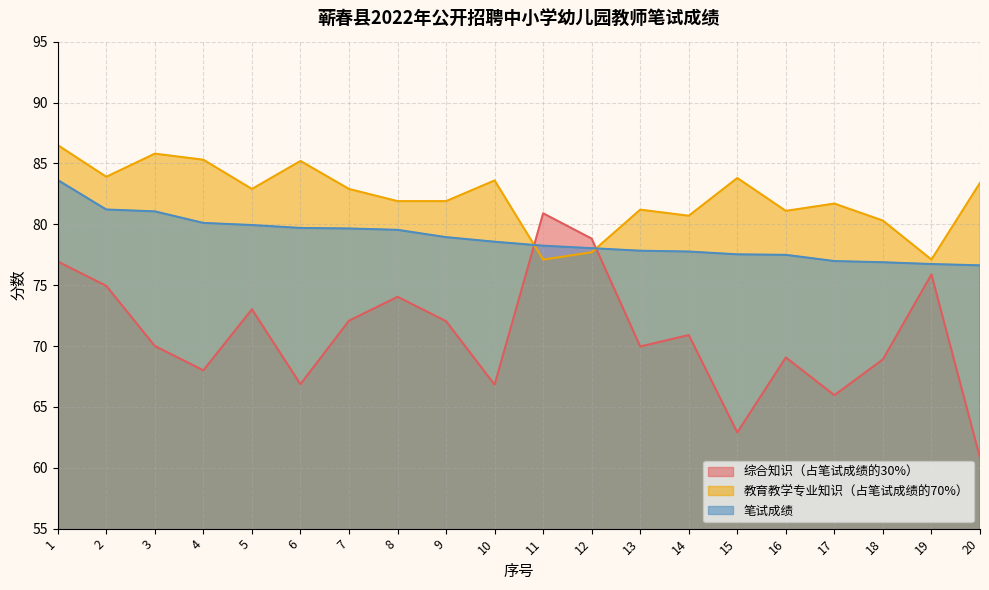

What is the highest value of the 综合知识（占笔试成绩的30%） series?

80.9